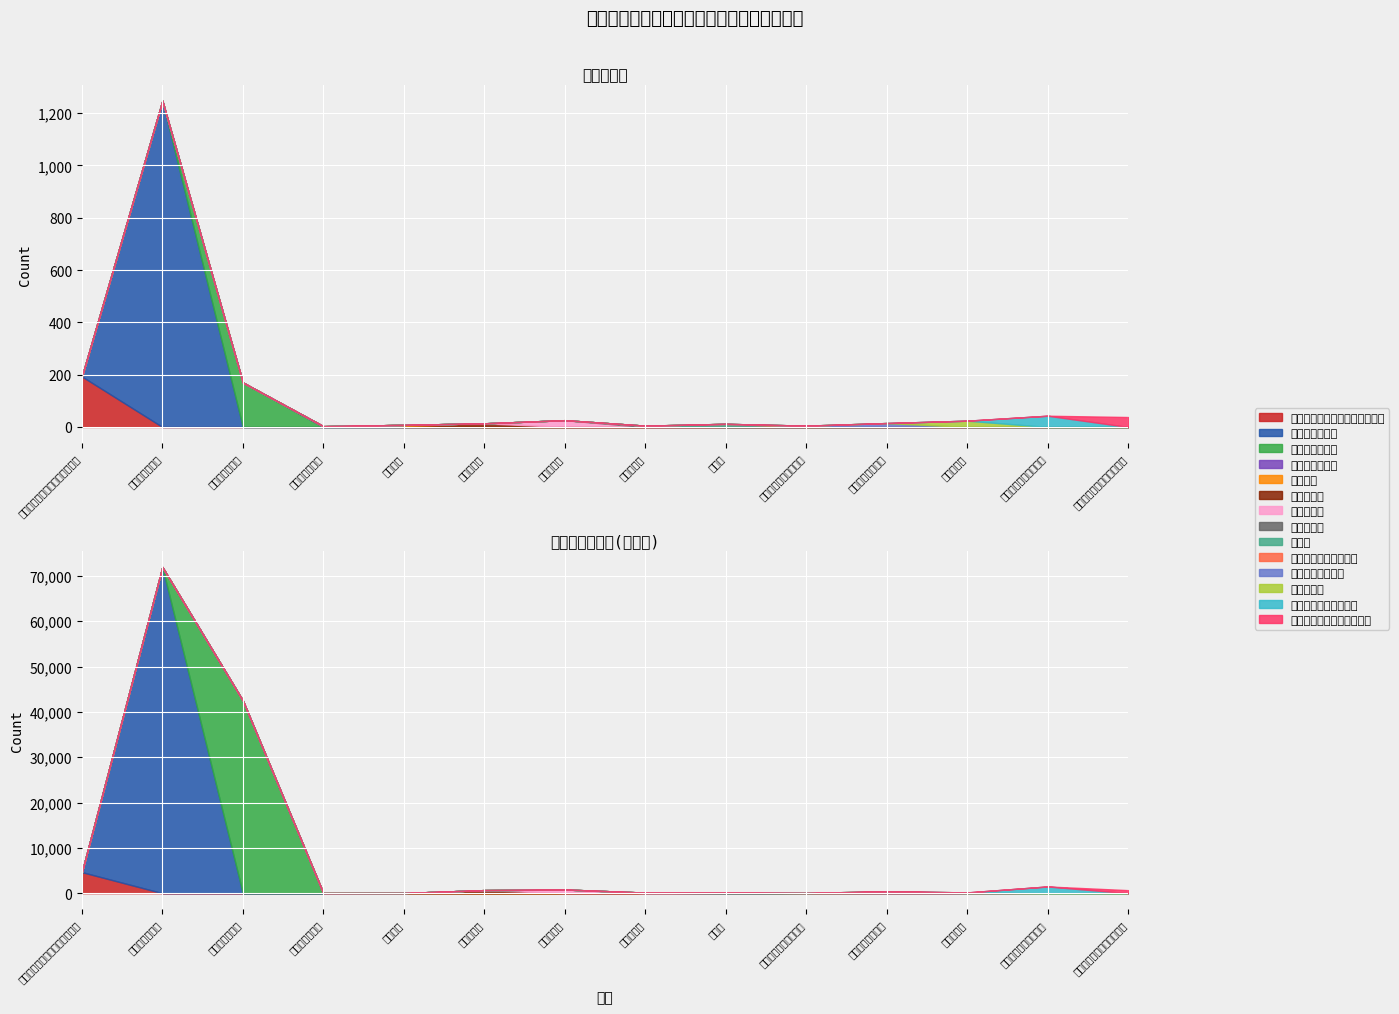

How many categories are shown in the chart?

14